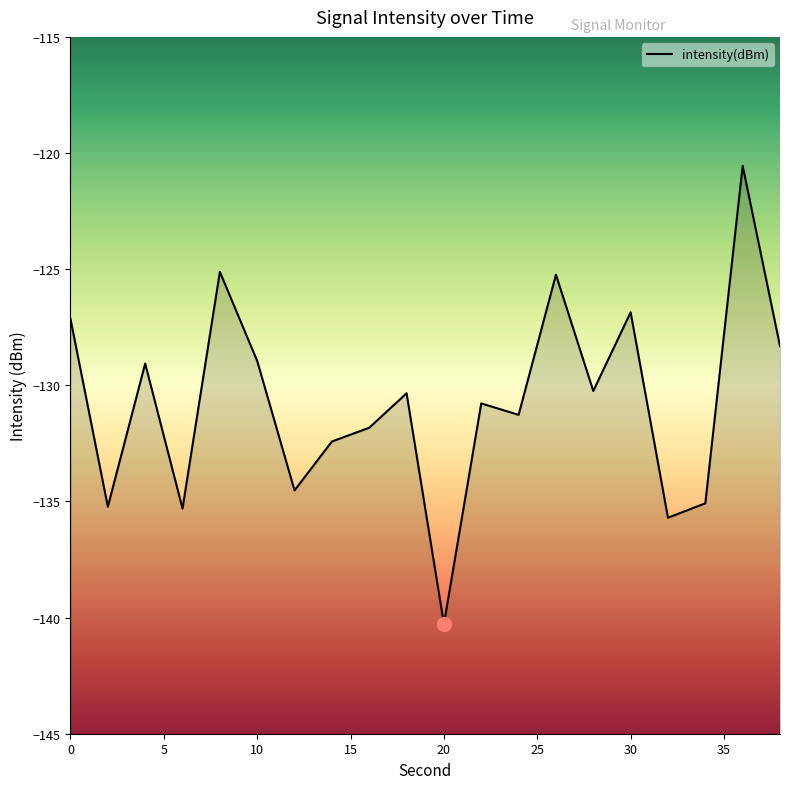

What is the minimum value shown in the chart?

-140.3